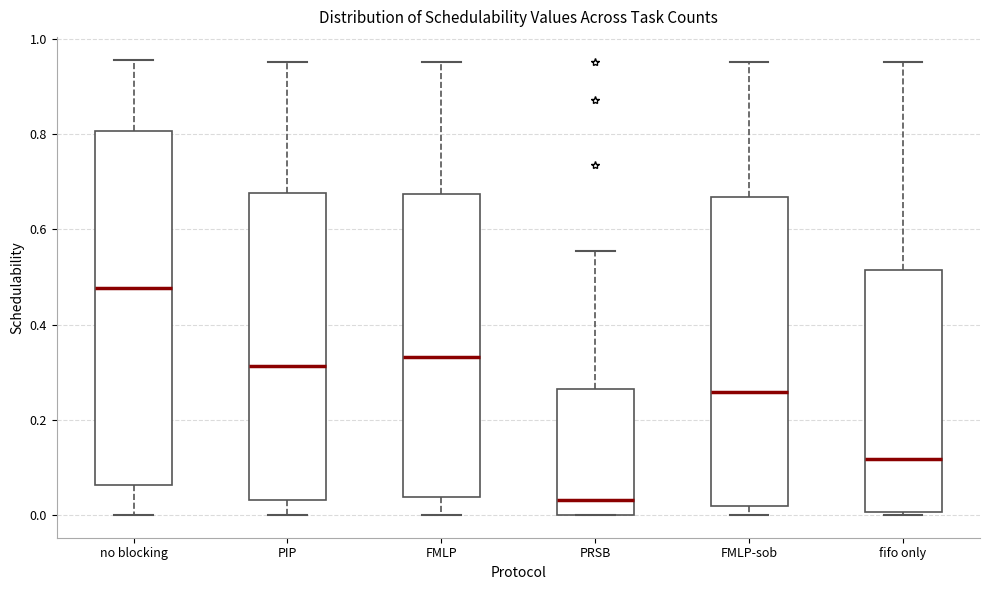

Where is the upper edge of the box for fifo only on the y-axis? The values are not printed on the chart, so give them approximately, as read against the axis.

0.52